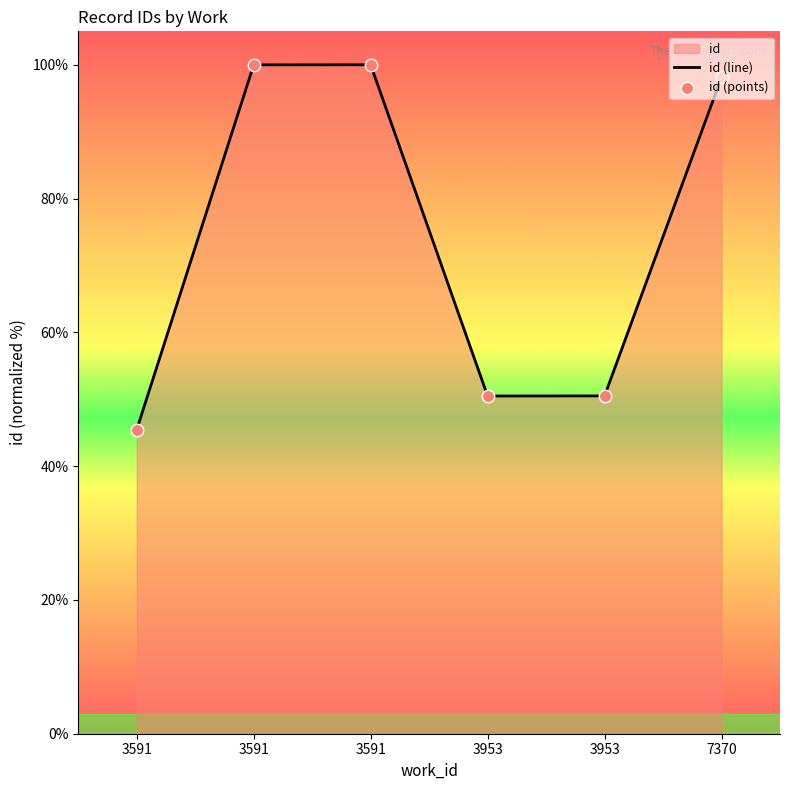

What is the total value across all series at 3953?

101.0